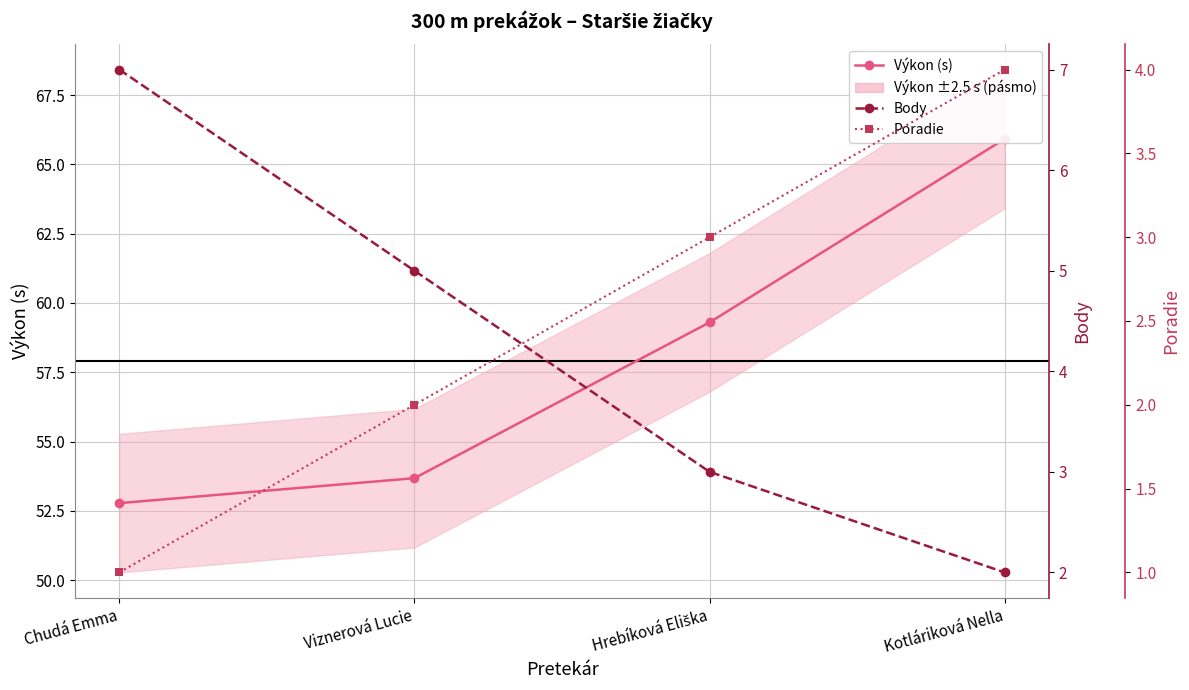

What is the spread (max minus min) of values at Chudá Emma?

51.8